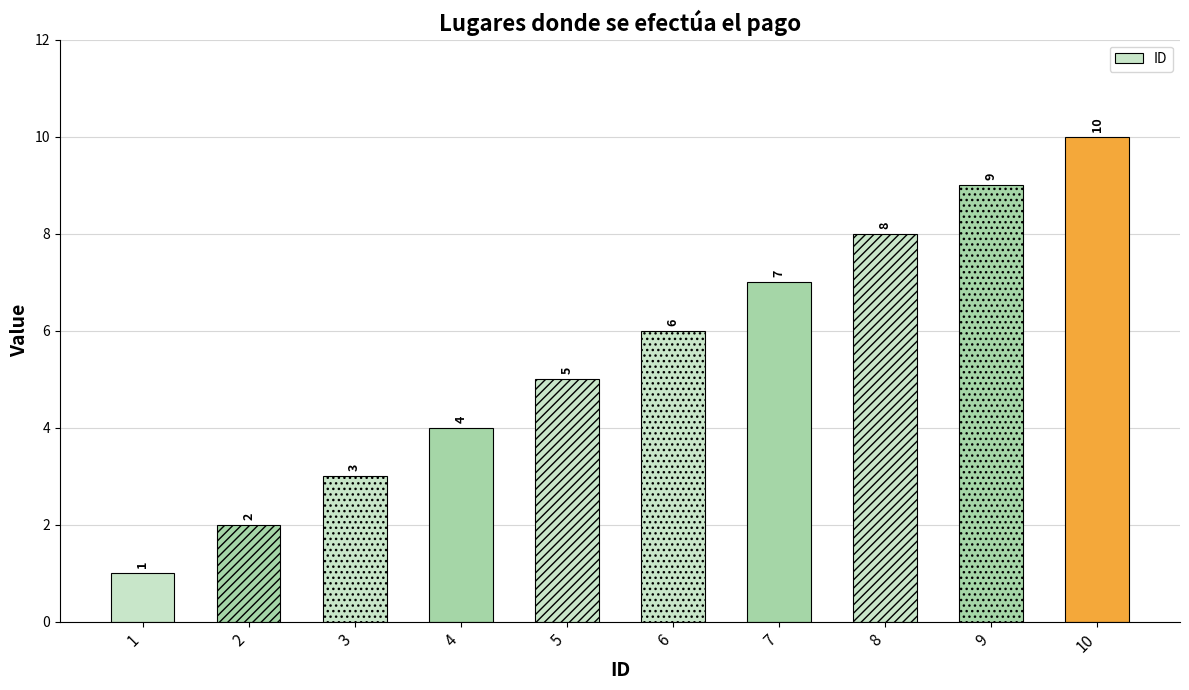

How many data points are less than 6?

5